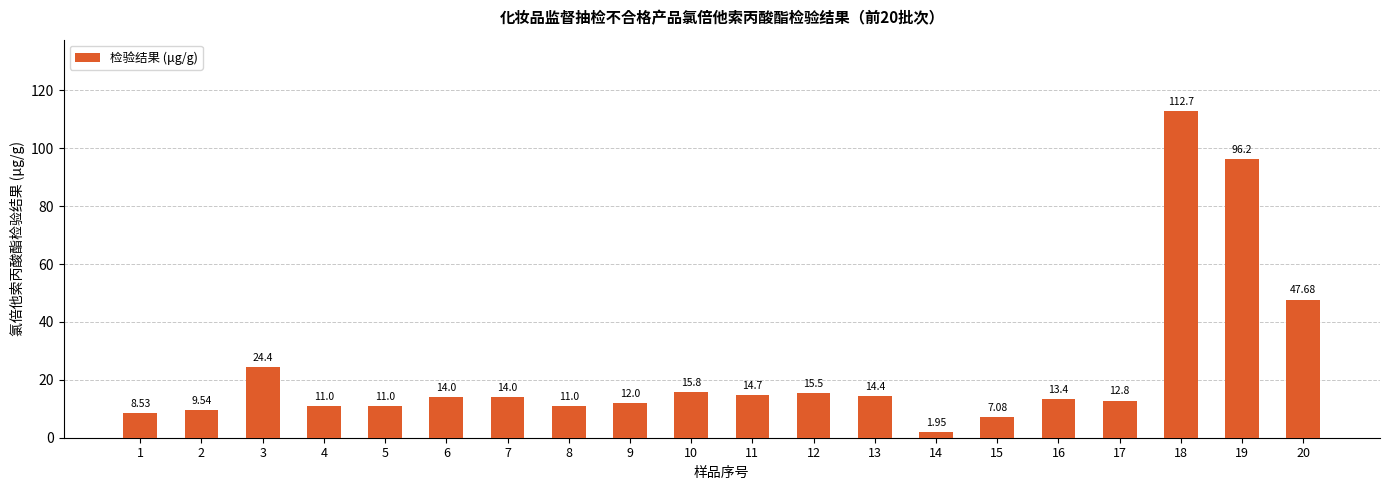

Which has a higher value, 20 or 16?

20